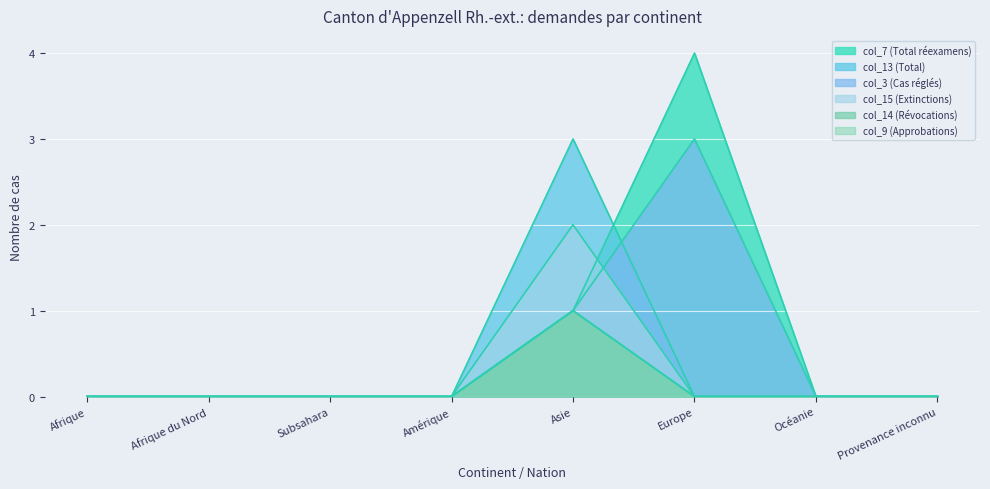

True or false: col_14 (Révocations) and col_13 (Total) cross at least once.

False